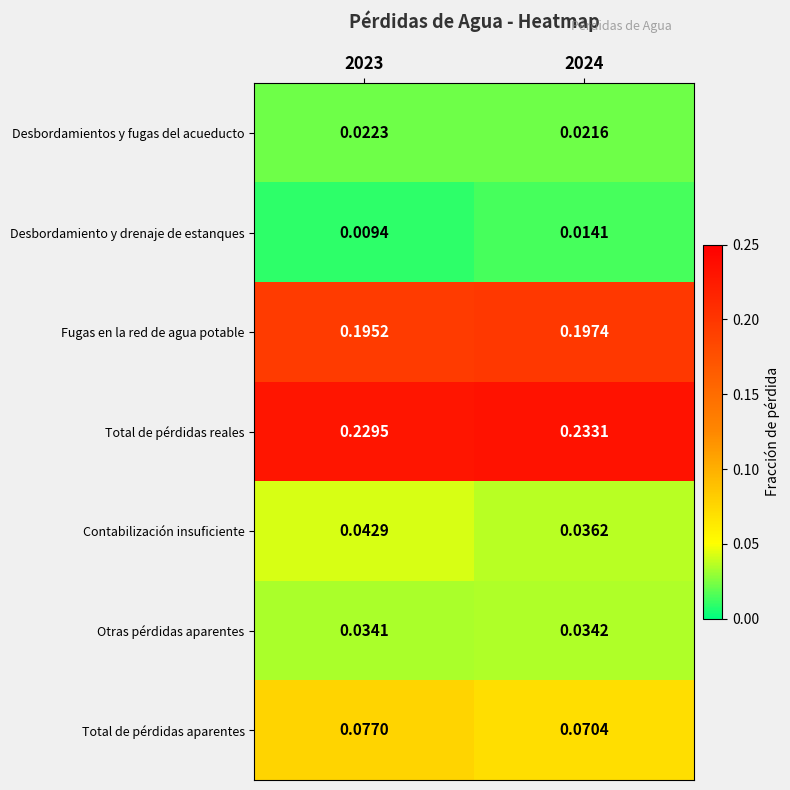

Which series changed the most between 2023 and 2024?

Contabilización insuficiente